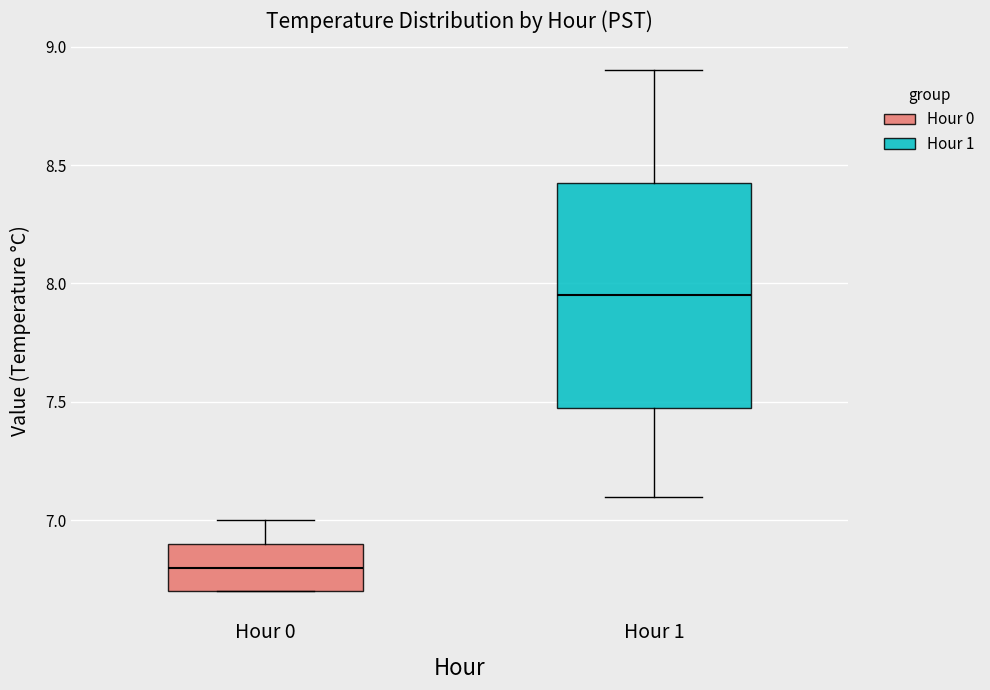

Which box is the tallest, from its lower edge to its upper edge?

Hour 1